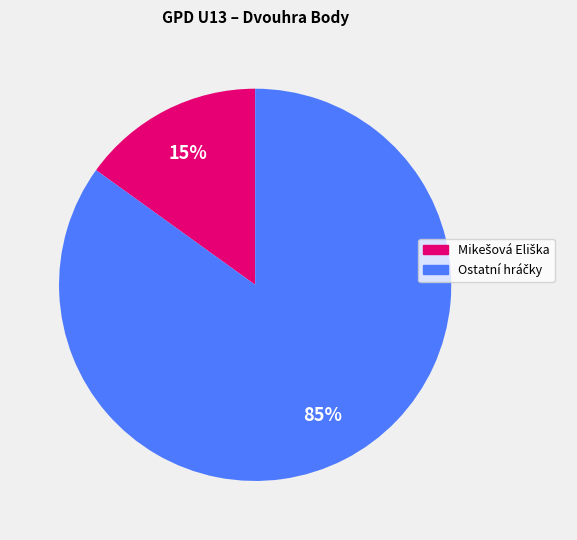

How many segments does this pie chart have?

2